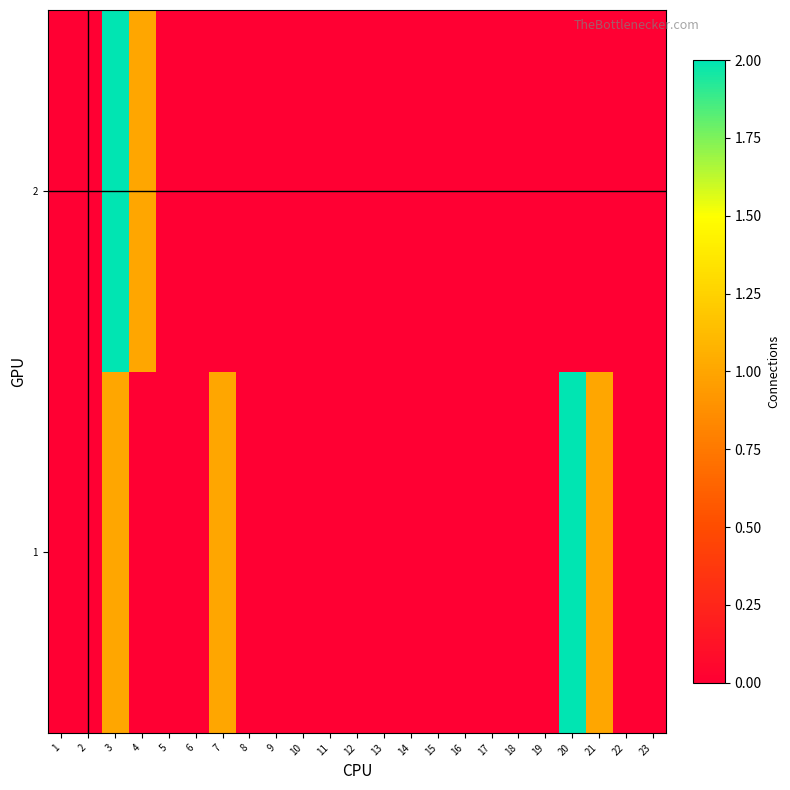

Reading left to right, list all the values displayed in this chart.

1: 1=0	2=0	3=1	4=0	5=0	6=0	7=1	8=0	9=0	10=0	11=0	12=0	13=0	14=0	15=0	16=0	17=0	18=0	19=0	20=2	21=1	22=0	23=0
2: 1=0	2=0	3=2	4=1	5=0	6=0	7=0	8=0	9=0	10=0	11=0	12=0	13=0	14=0	15=0	16=0	17=0	18=0	19=0	20=0	21=0	22=0	23=0